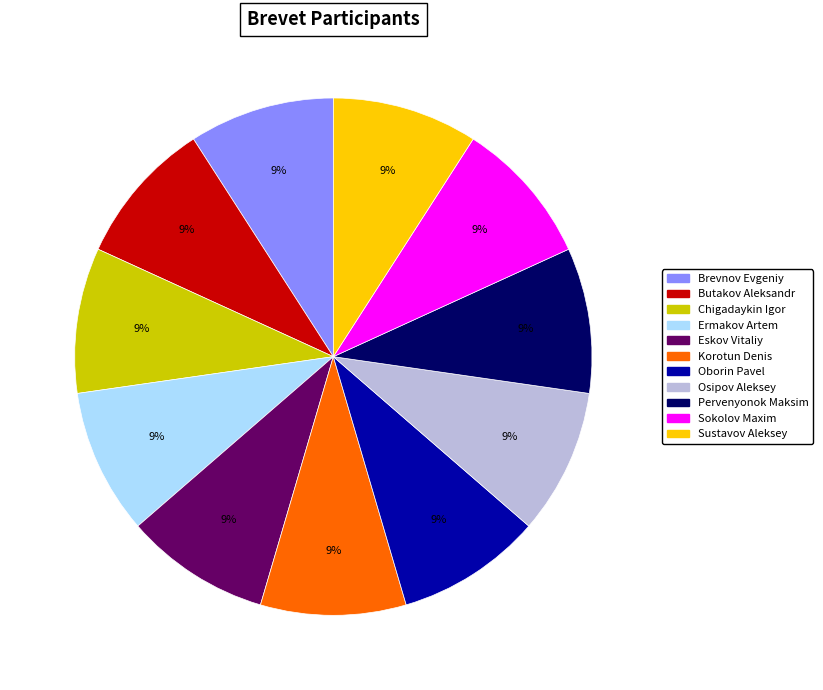

To the nearest percent, what percentage of the pie is Sokolov Maxim?

9%